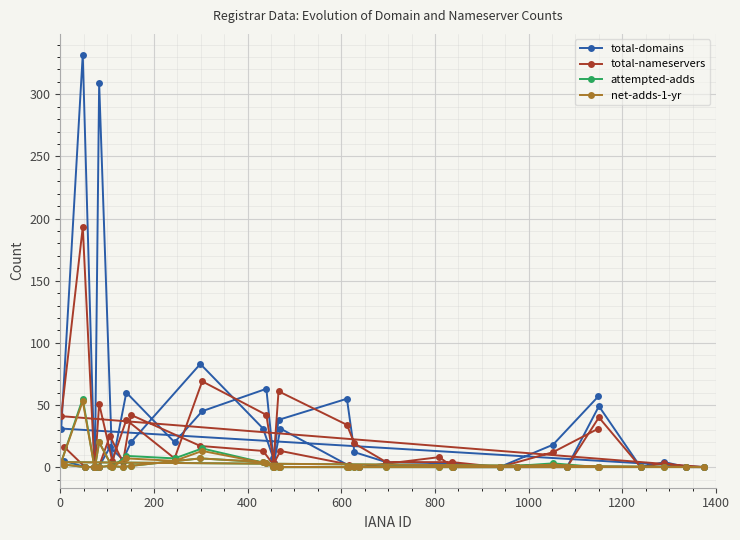

What is the maximum value shown in the chart?

332